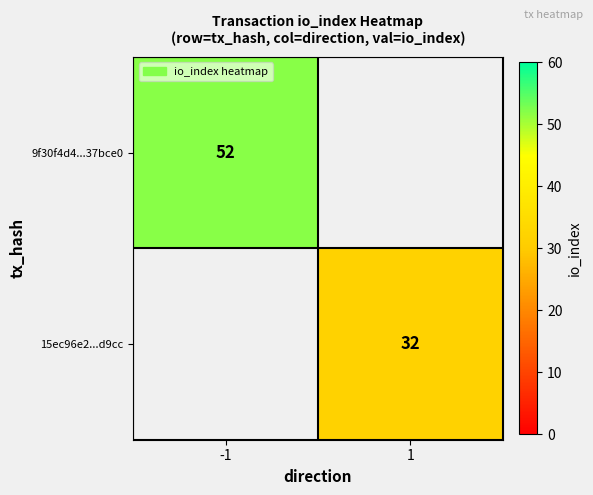

How many data points does each series have?

2